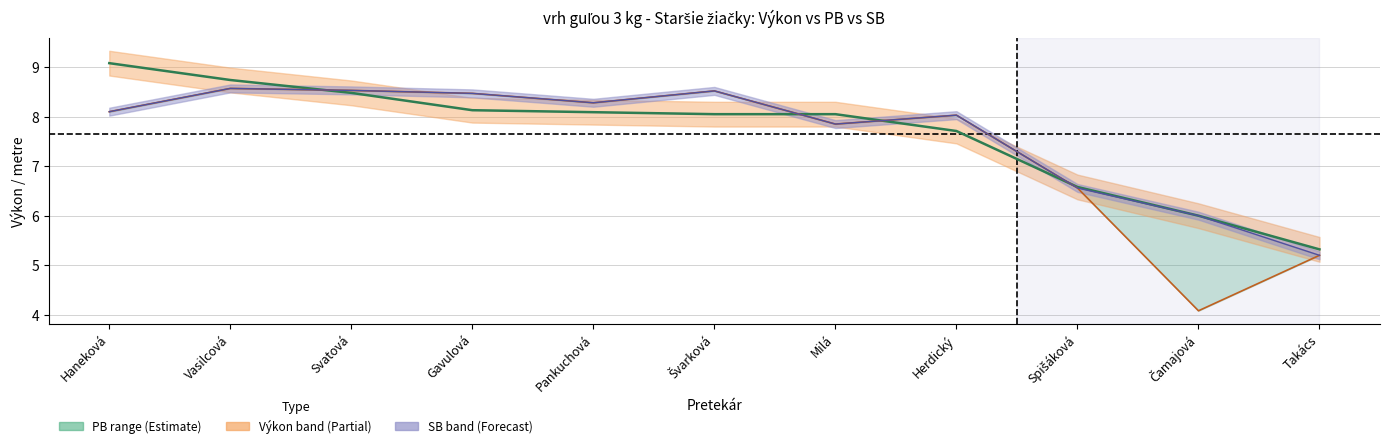

Where do Výkon and SB first cross each other?

Vasilcová and Svatová